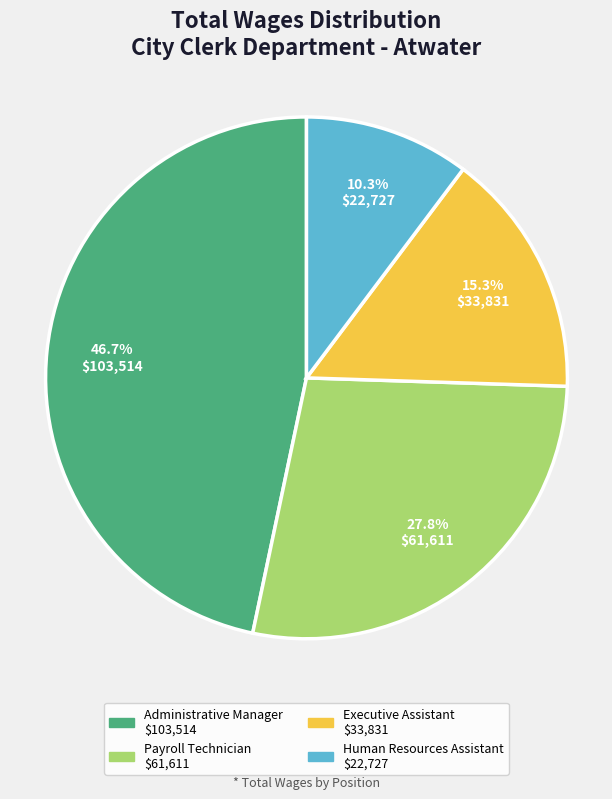

To the nearest percent, what portion does Human Resources Assistant represent?

10%